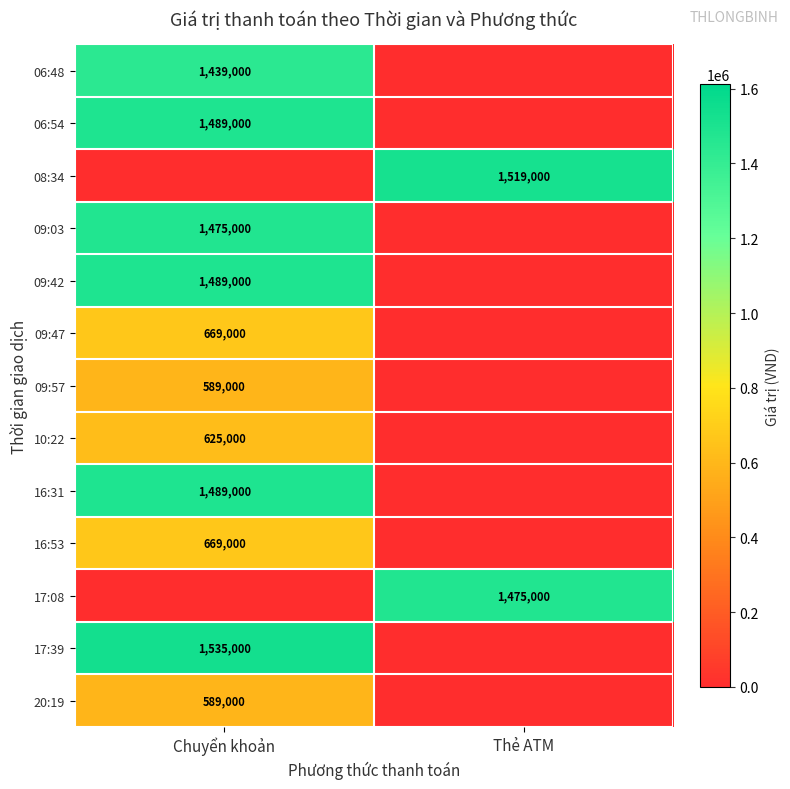

The value of 09:57 at Chuyển khoản is 166239. True or false?

False